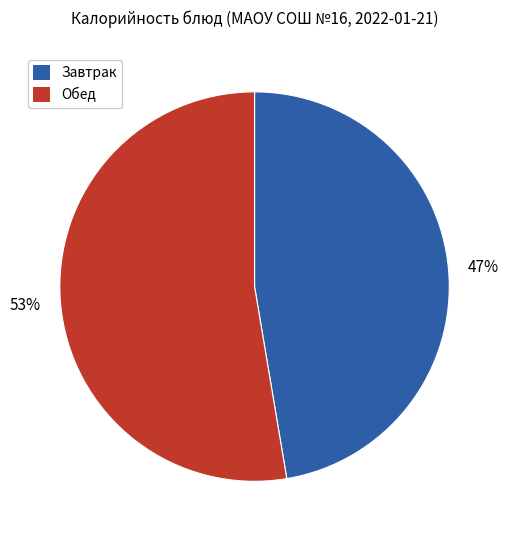

Is there any slice that represents more than half of the pie?

Yes